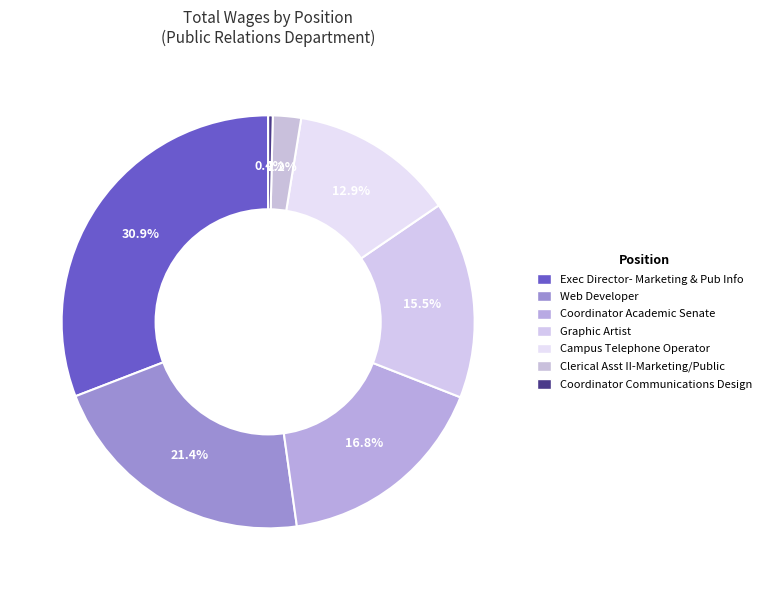

Count the number of slices in the pie.

7